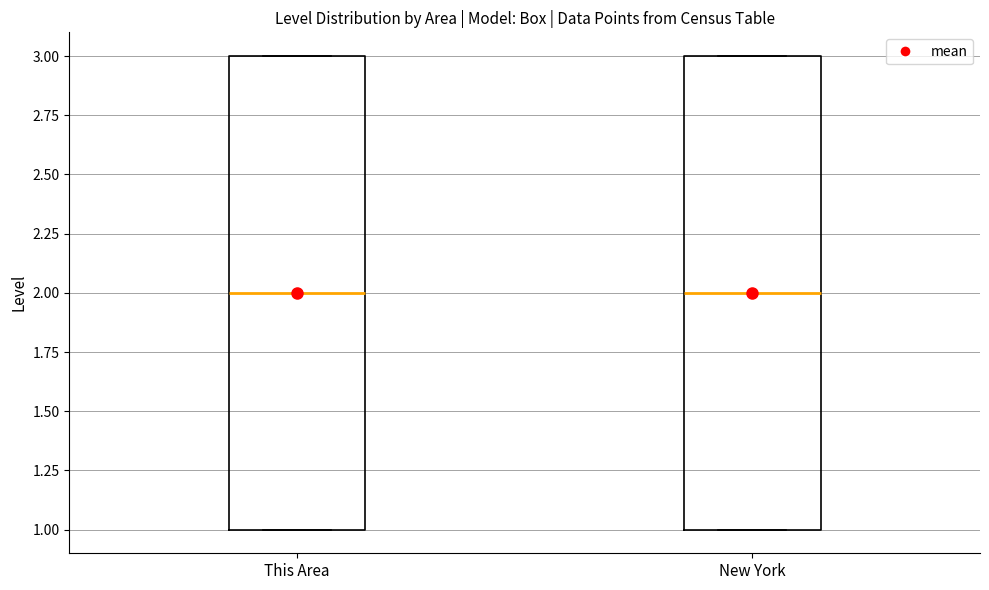

Where is the lower edge of the box for This Area on the y-axis? The values are not printed on the chart, so give them approximately, as read against the axis.

1